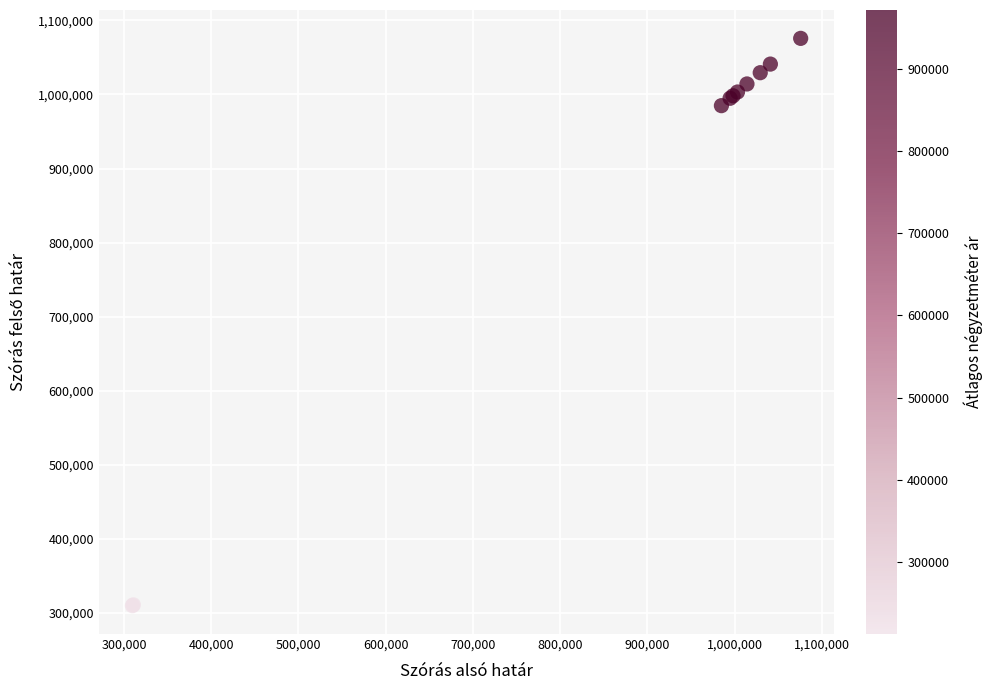

What Y value in the scatter plot is closest to 692738?

984886